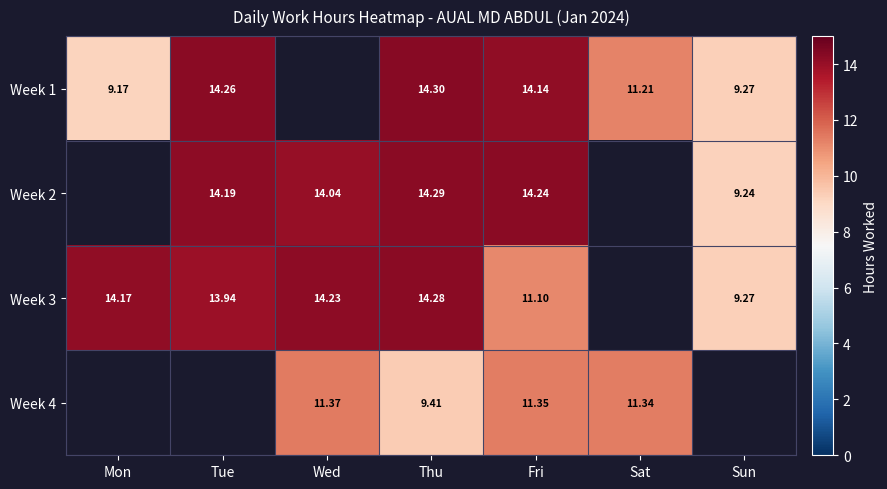

Is the value of Week 1 at Sat greater than the value of Week 4 at Thu?

Yes